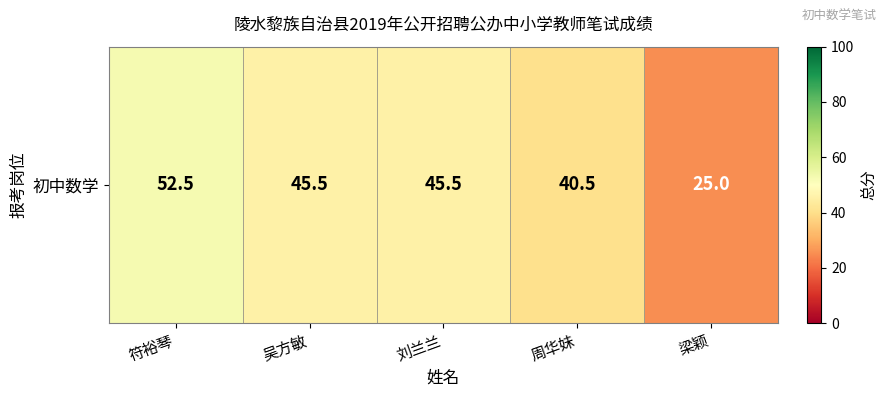

What is the average value?

41.8